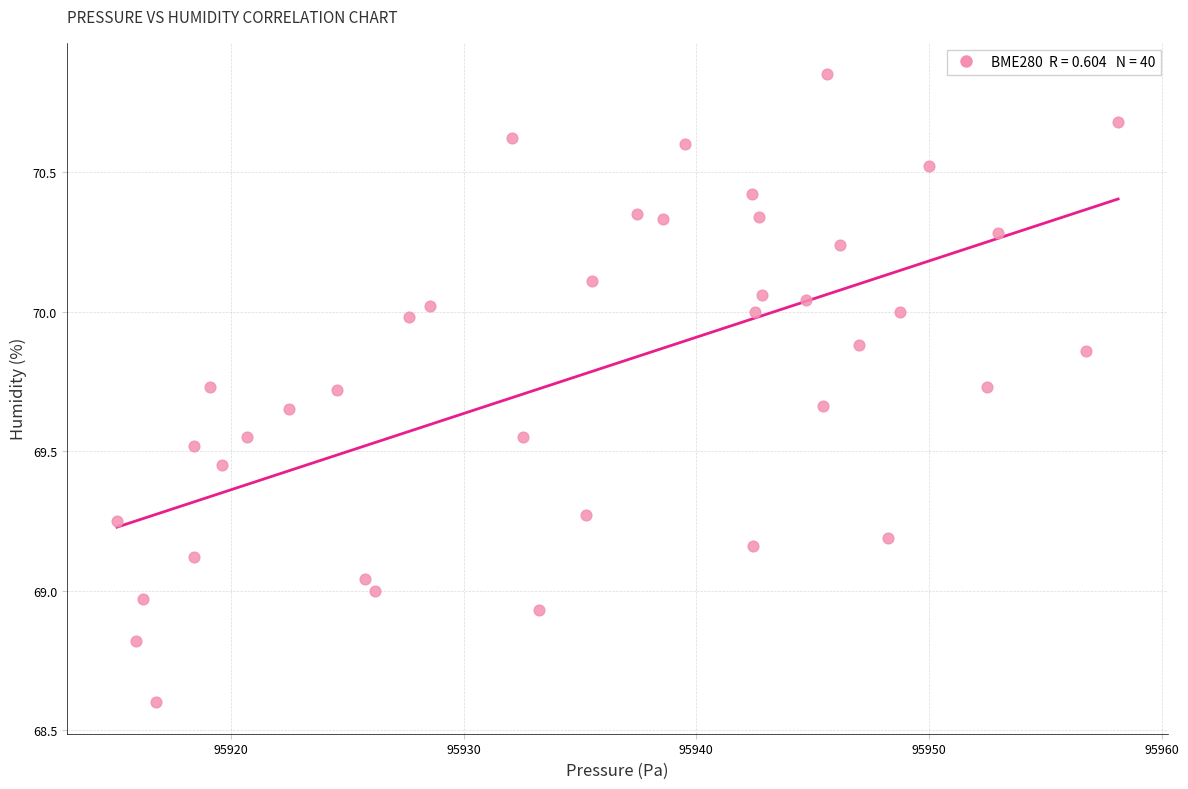

What is the range of X values (max minus min)?

43.0